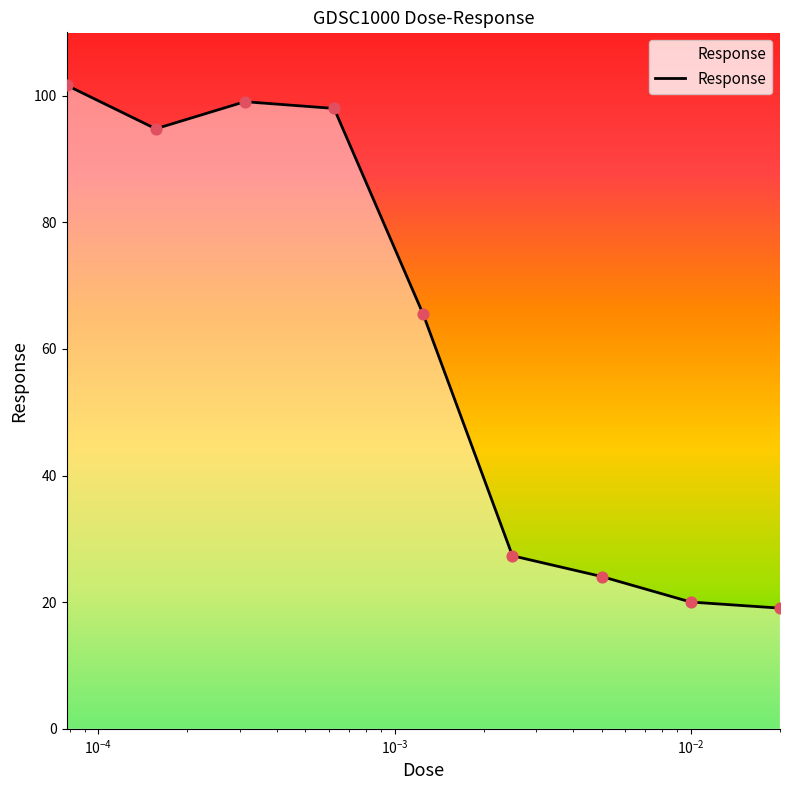

What is the smallest value displayed?

19.1